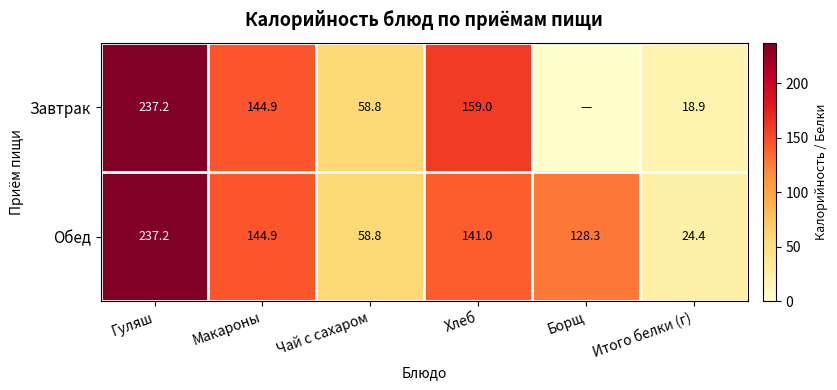

Is it true that Обед equals 24.4 at Итого белки (г)?

True